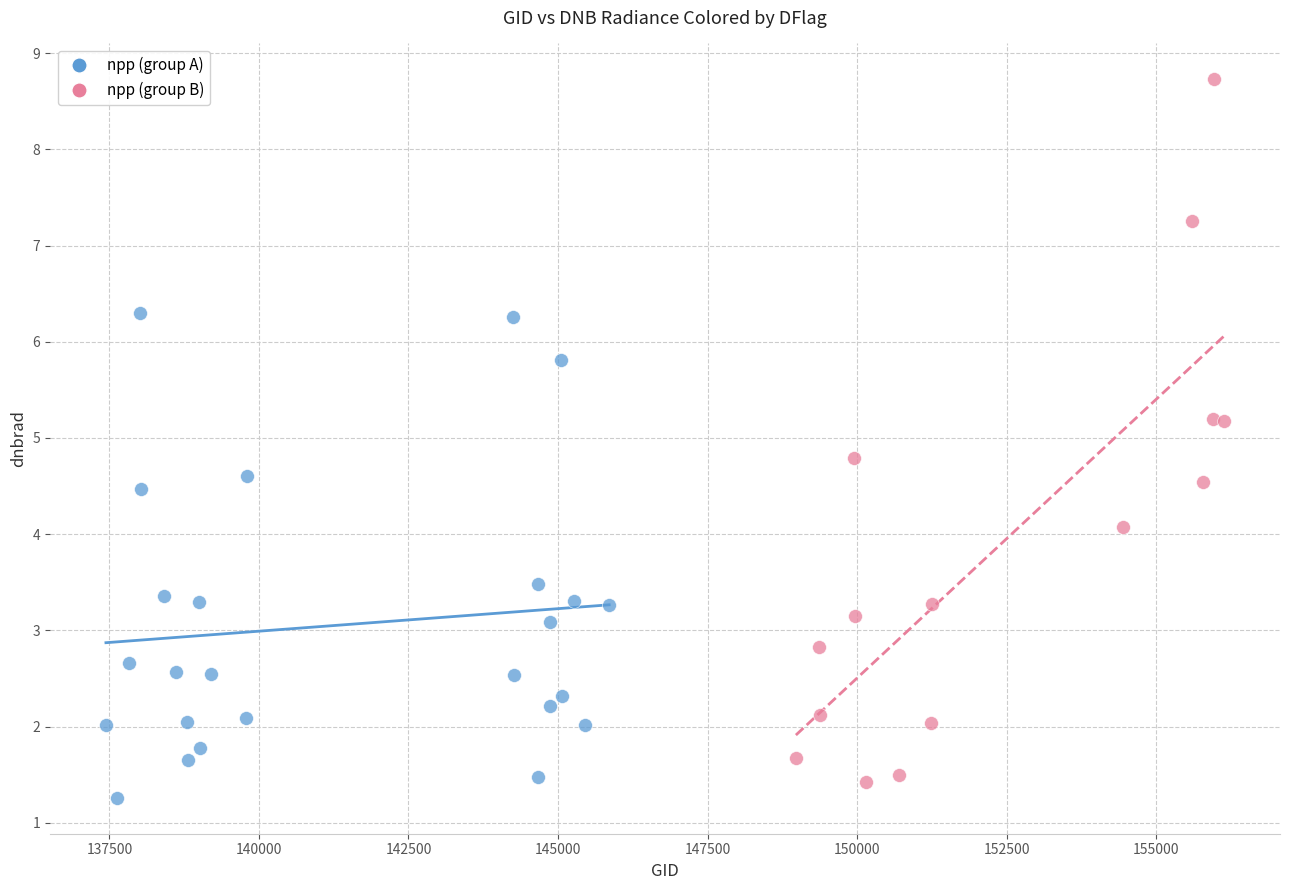

Which series has the largest Y range (max minus min)?

npp (group B)